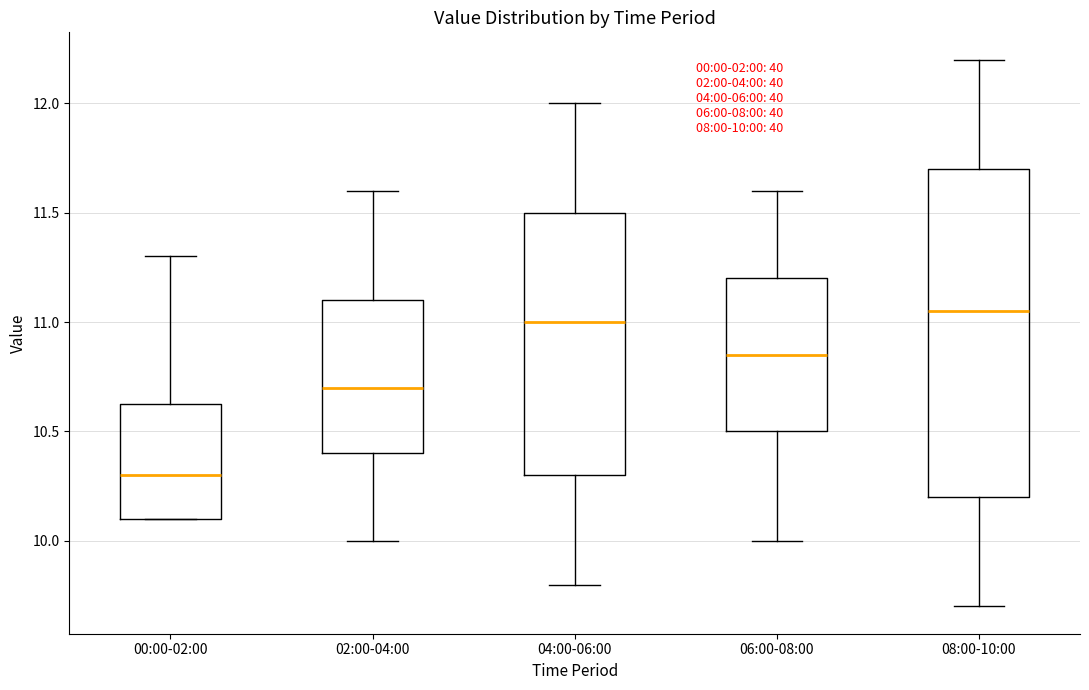

Comparing the boxes themselves (not the whiskers), which one is the tallest?

08:00-10:00